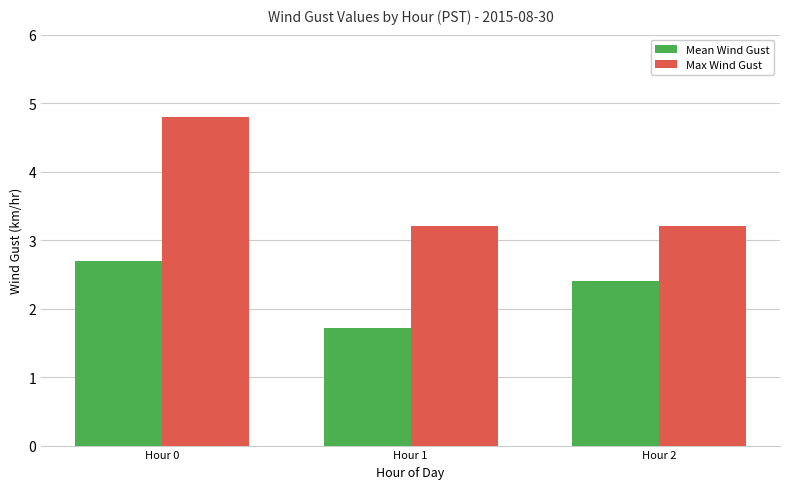

The value of Max Wind Gust at Hour 1 is 3.2. True or false?

True